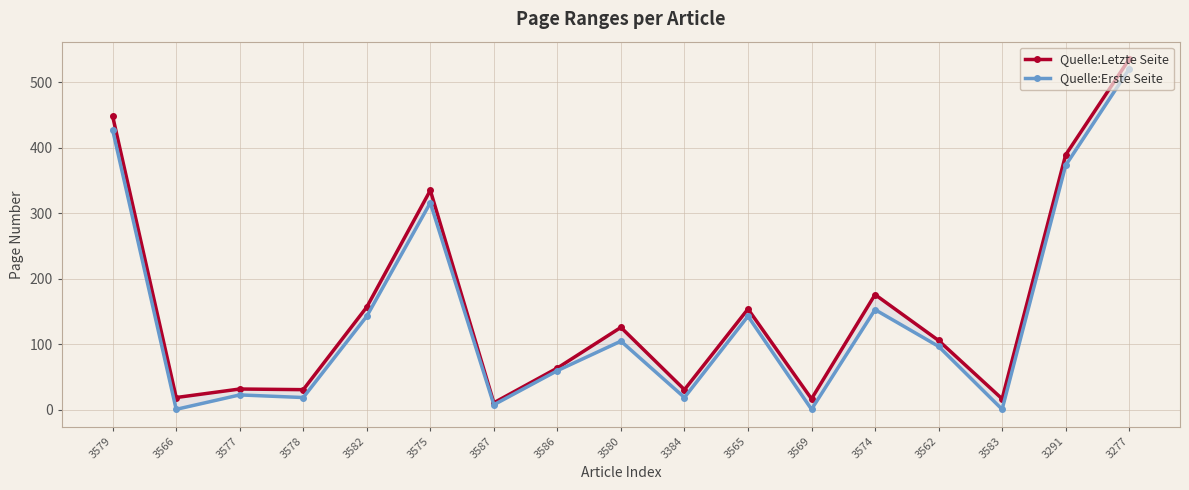

How many data points does each series have?

17